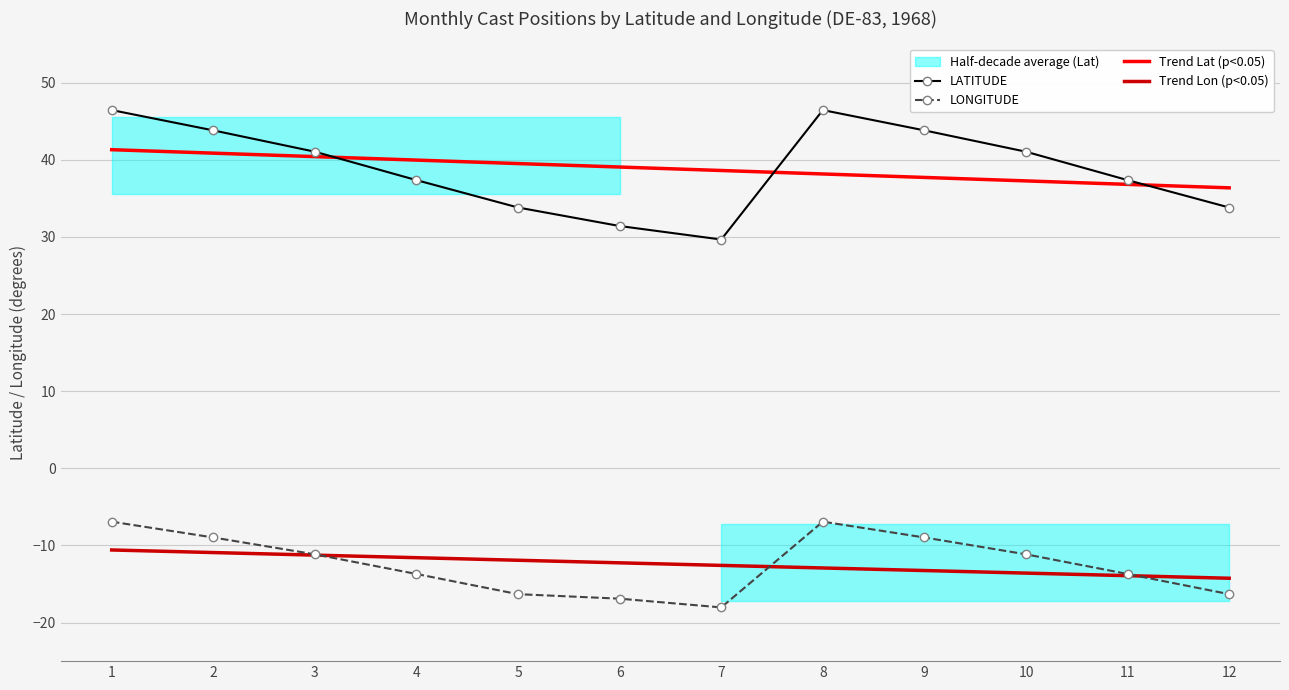

Which has a higher value, 1 or 7?

1